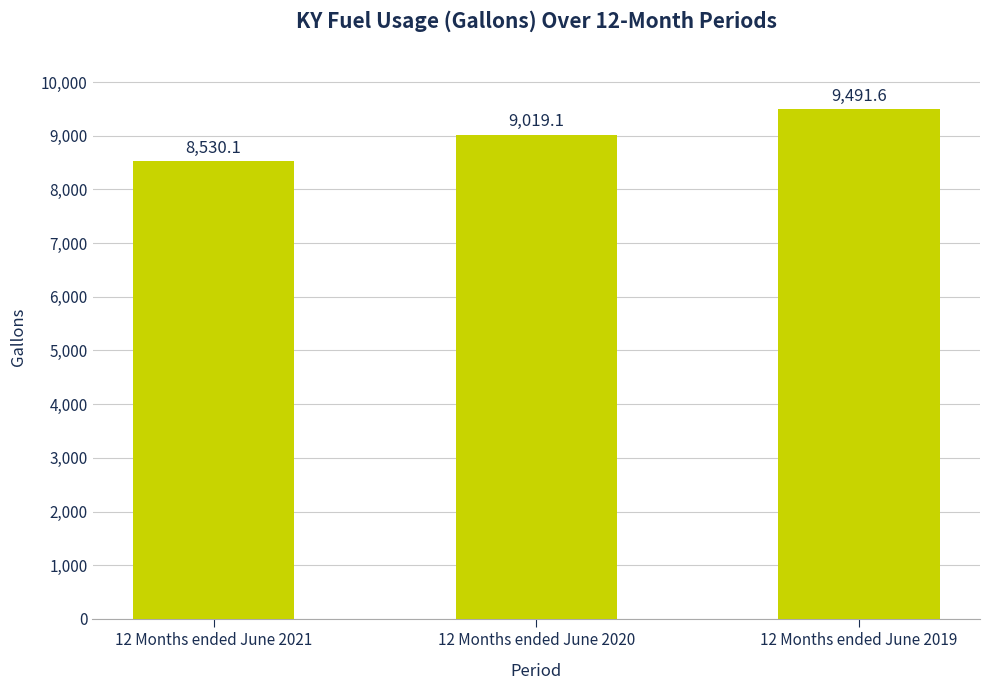

List the labels in order of value, smallest first.

12 Months ended June 2021, 12 Months ended June 2020, 12 Months ended June 2019